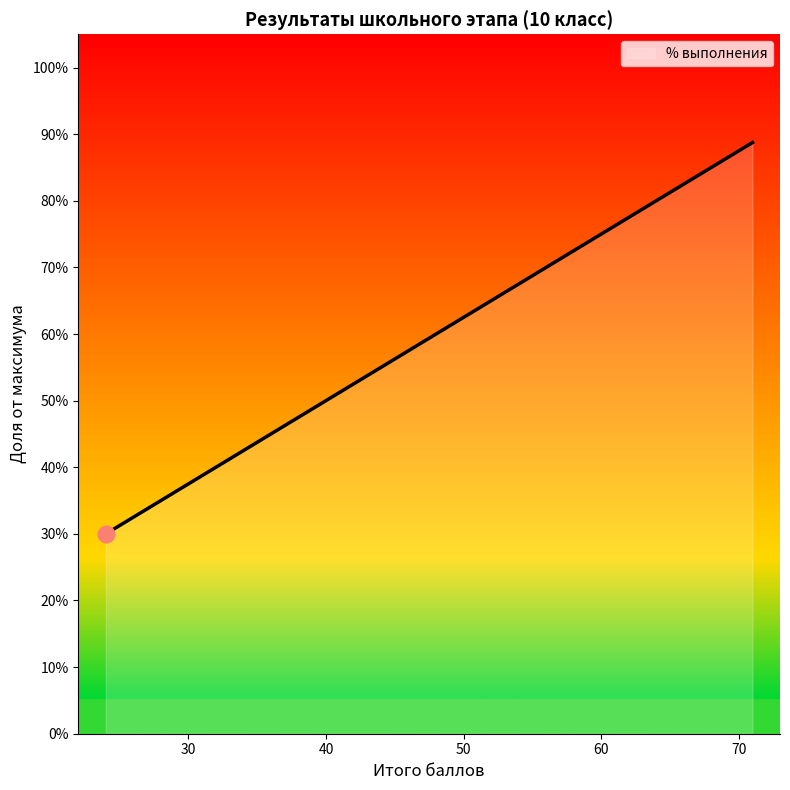

What is the maximum value shown in the chart?

0.9